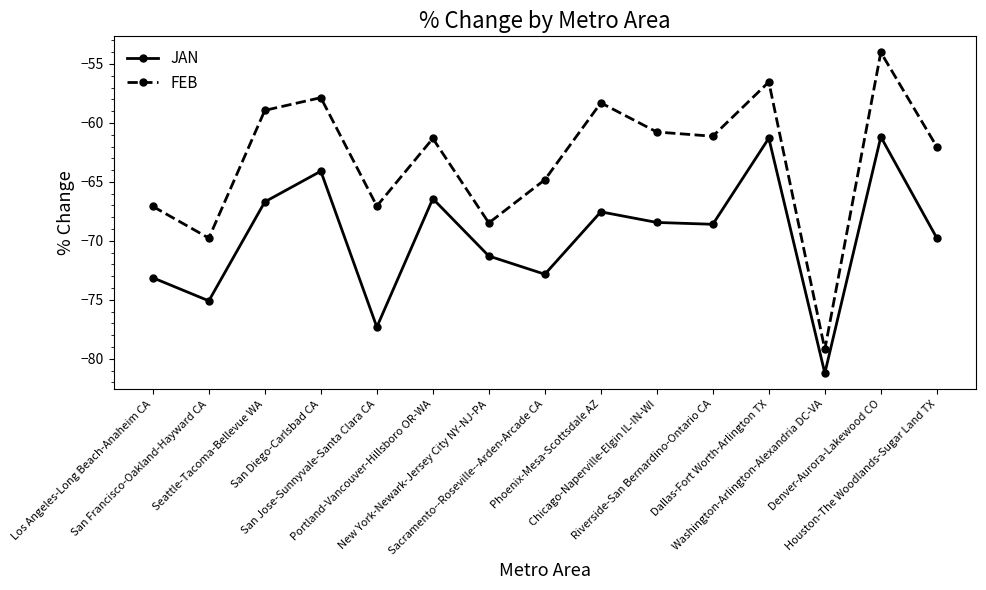

True or false: JAN and FEB cross at least once.

False